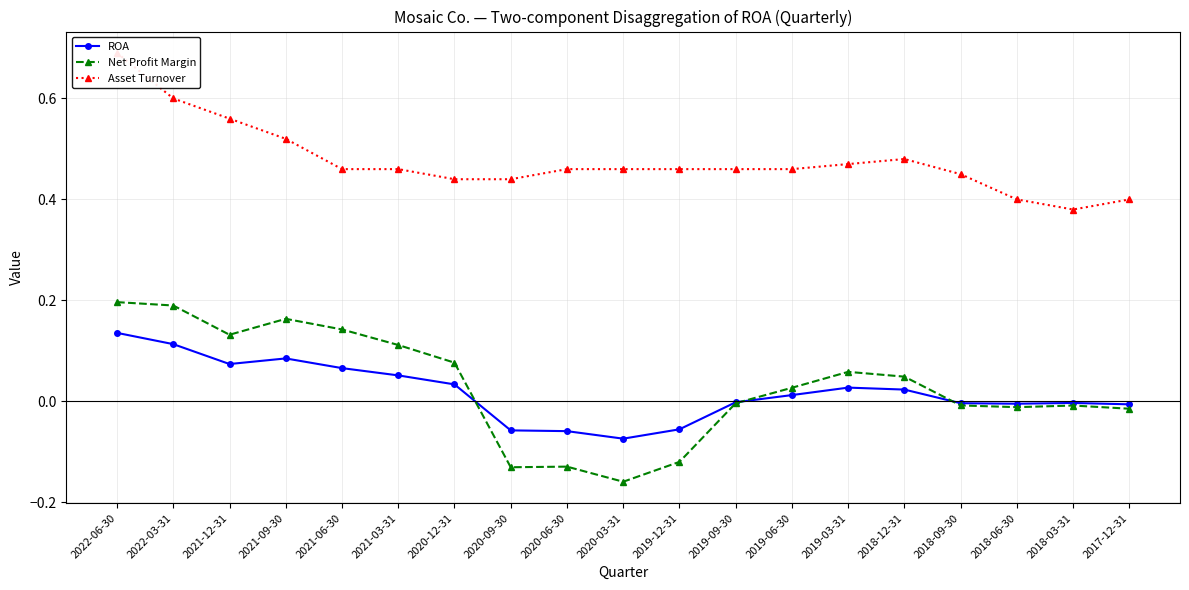

What is the maximum value shown in the chart?

0.7